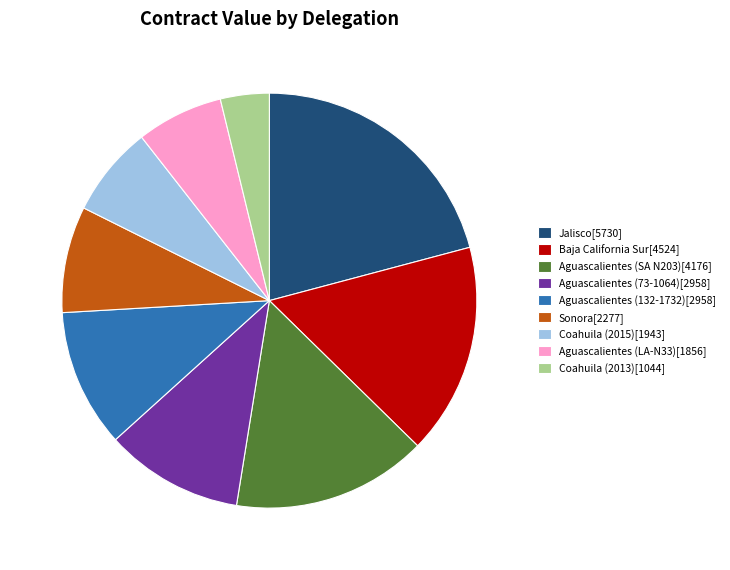

Is the sum of Coahuila (2013)[1044] and Aguascalientes (132-1732)[2958] greater than half?

No